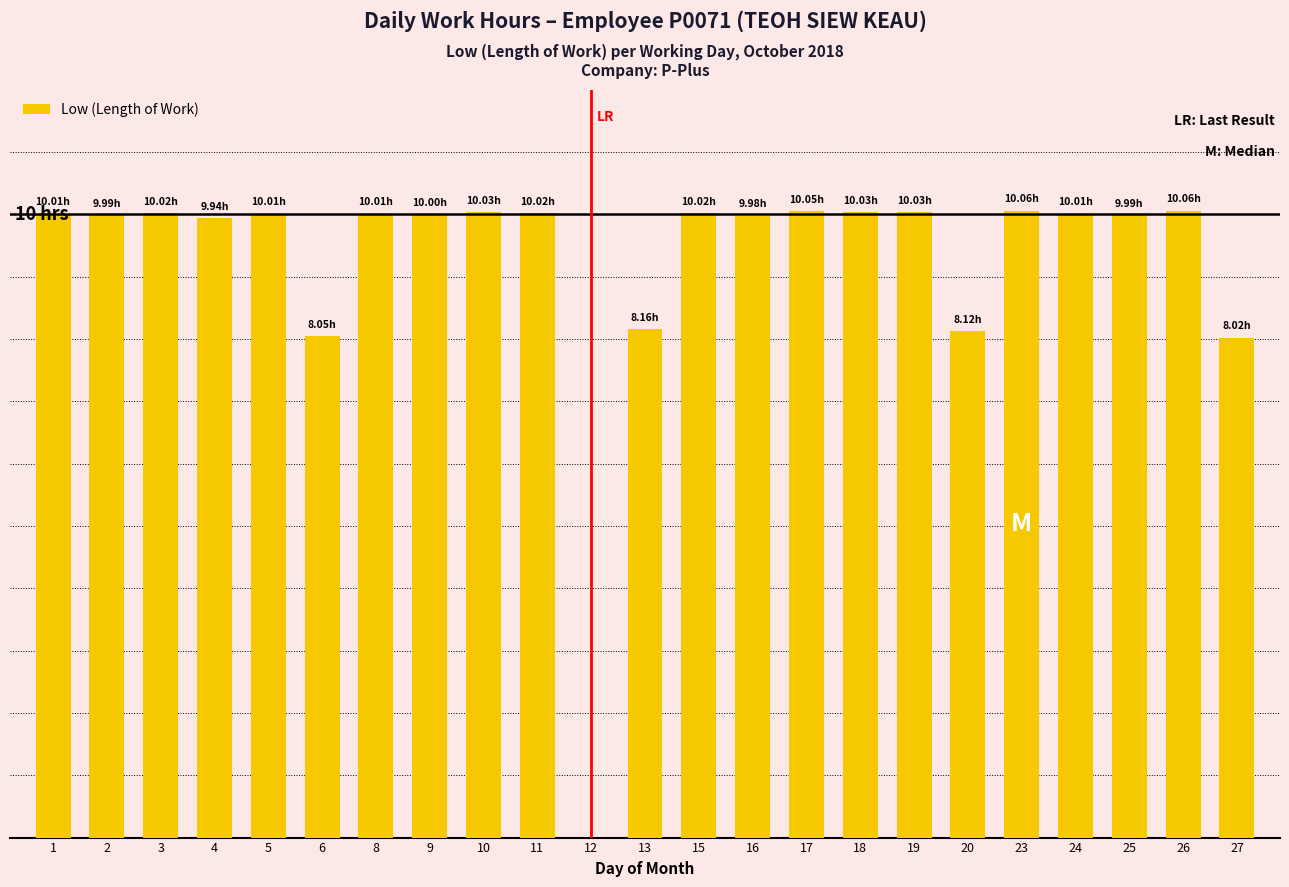

At which category does the chart reach its minimum across all series?

12